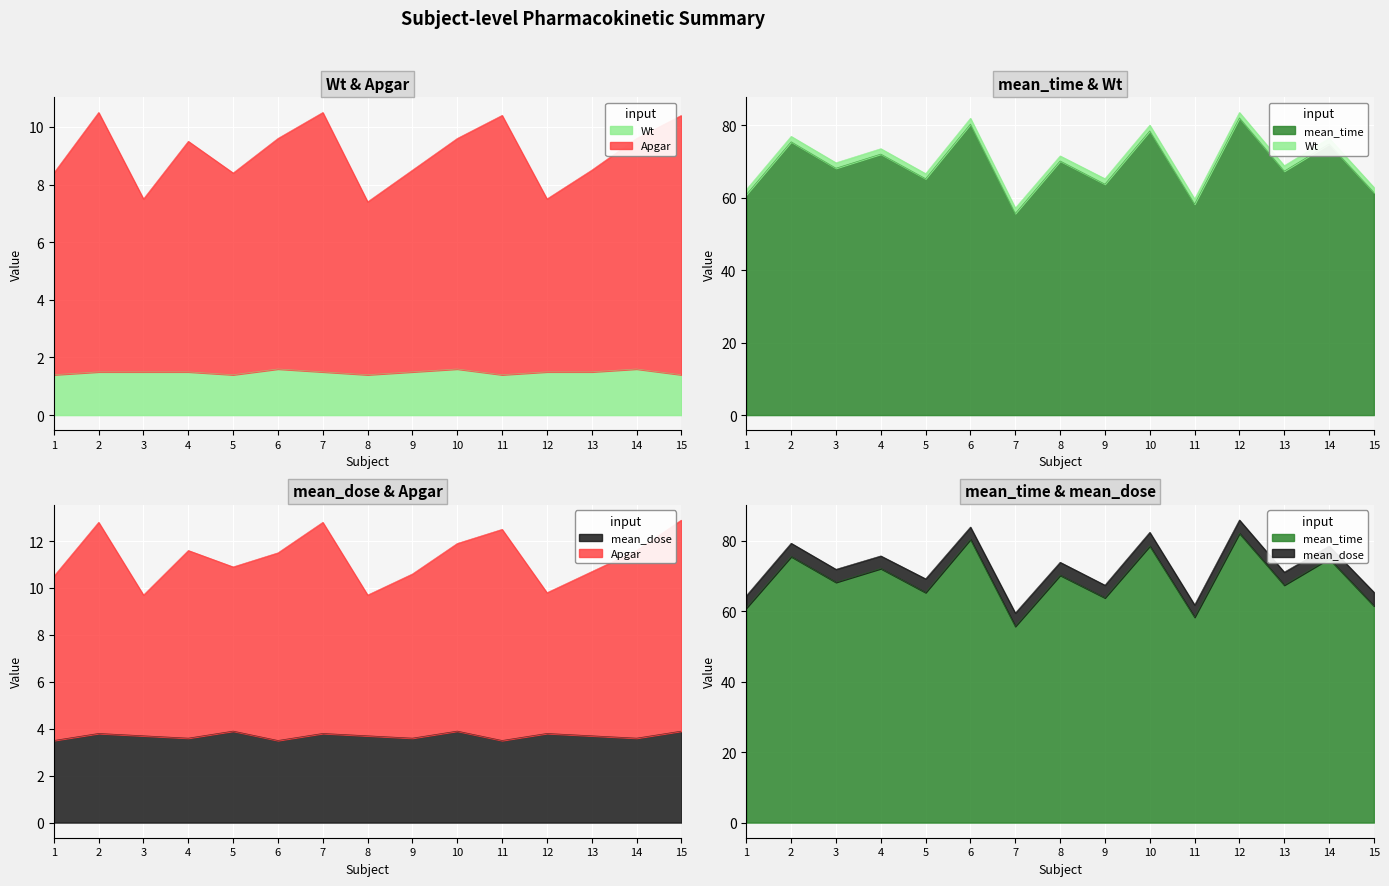

True or false: mean_time and Apgar cross at least once.

False